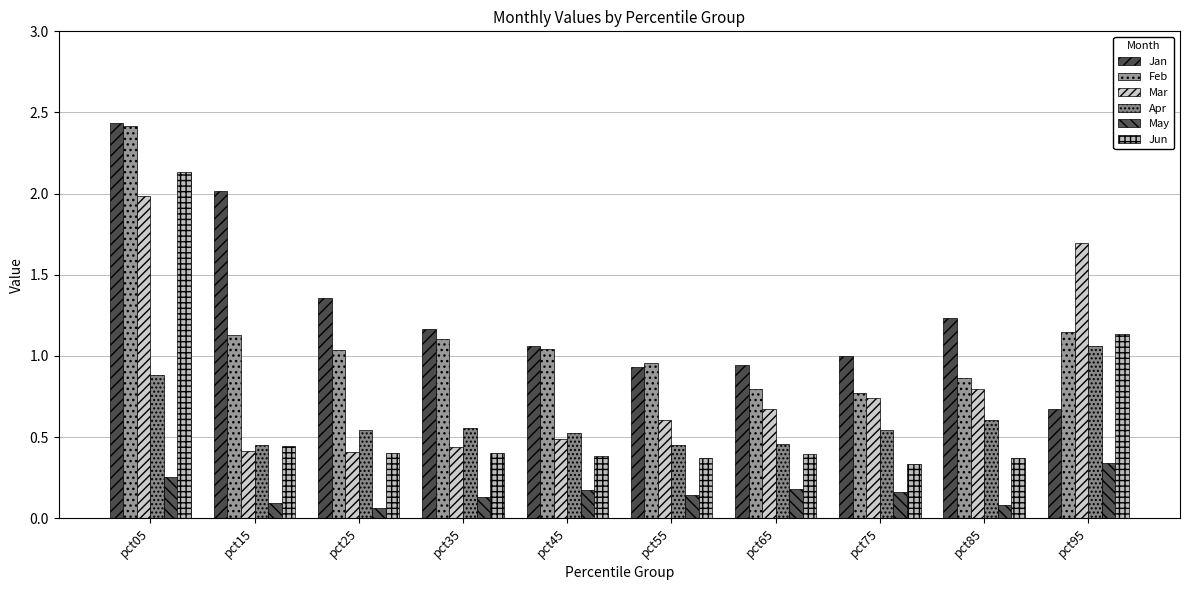

The Jan series shows 1.3 at pct65. True or false?

False